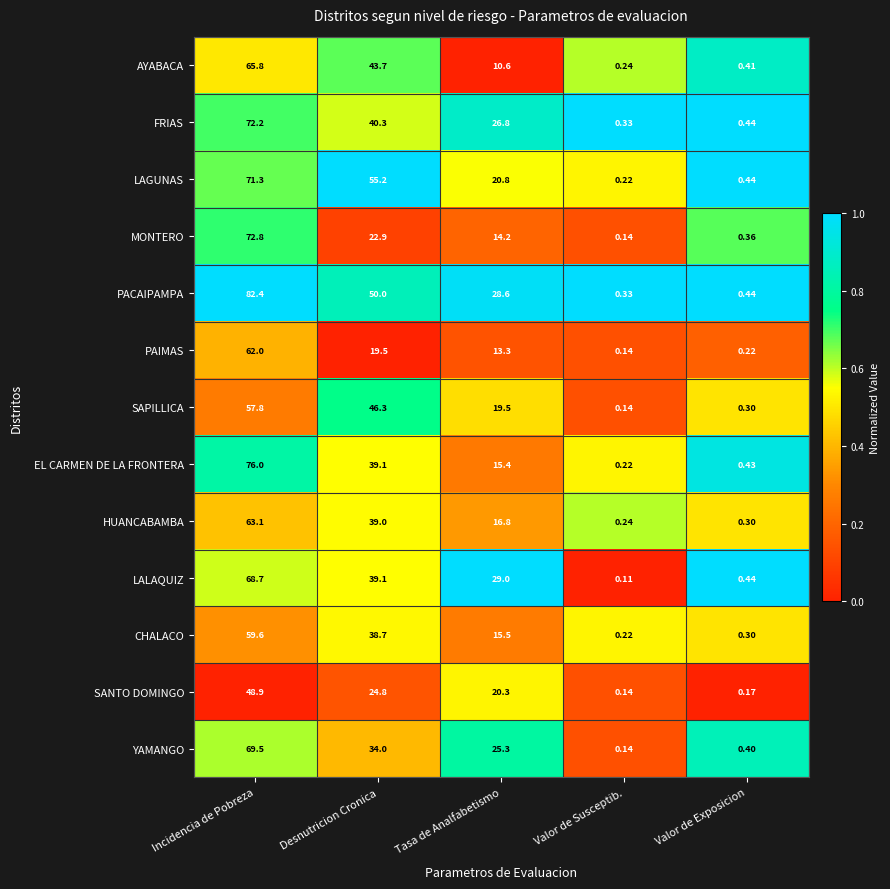

Which series has the largest total across all categories?

PACAIPAMPA